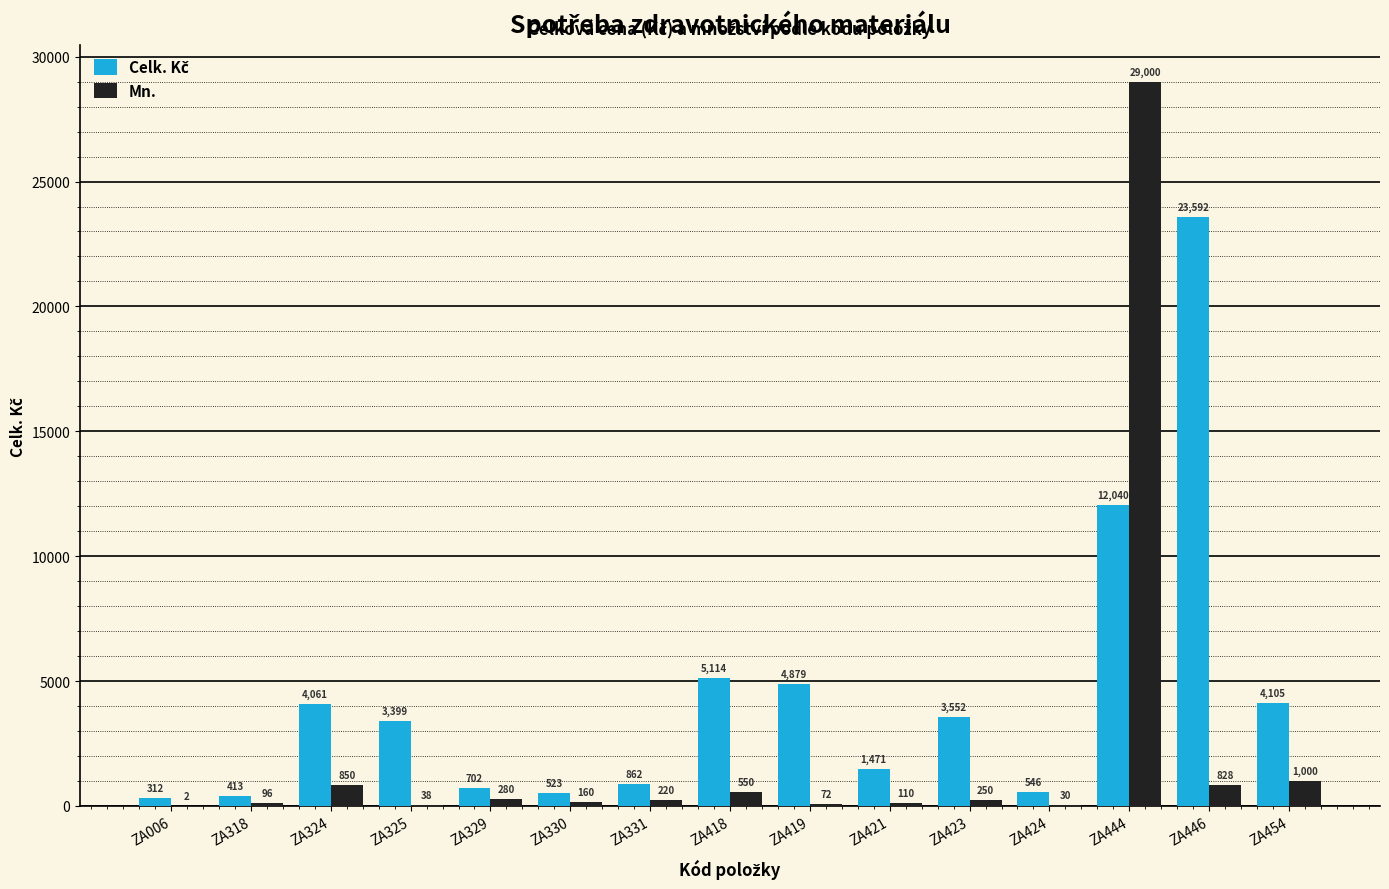

At which label is Mn. closest to 14501?

ZA454